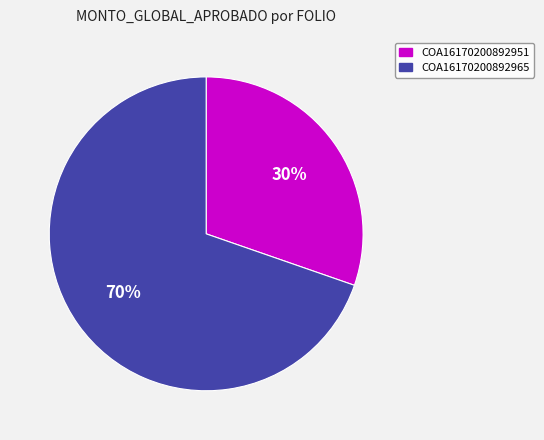

Approximately how many times larger is the value at COA16170200892965 compared to COA16170200892951?

2.3